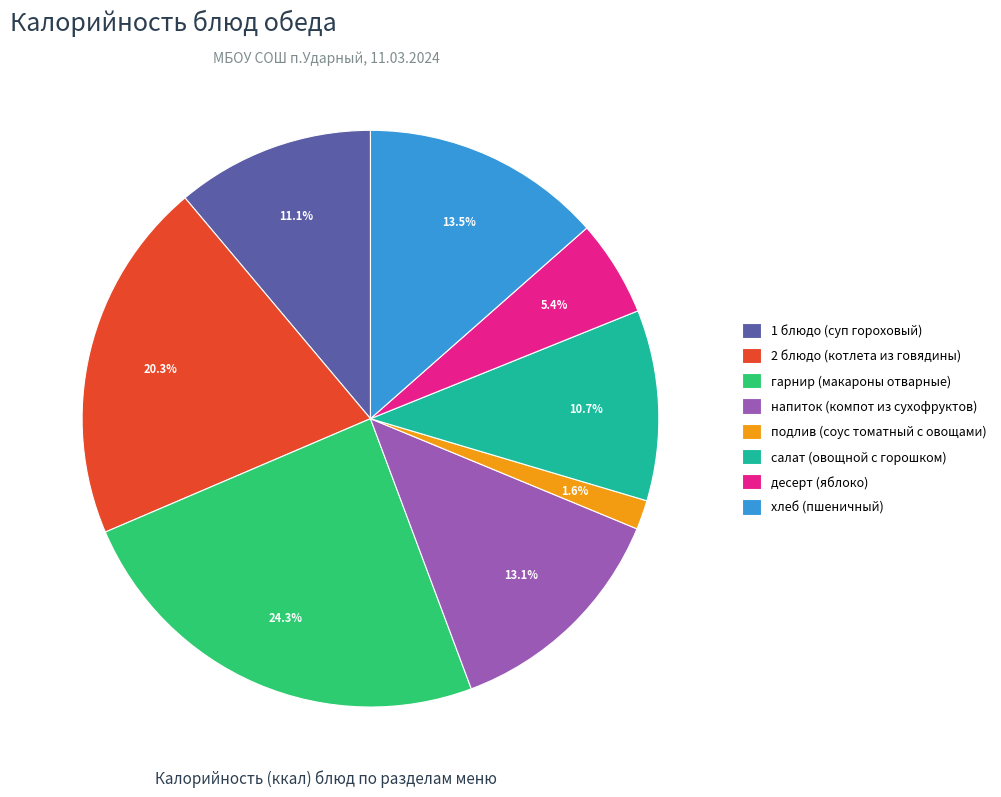

True or false: напиток (компот из сухофруктов) accounts for 1% of the total.

False